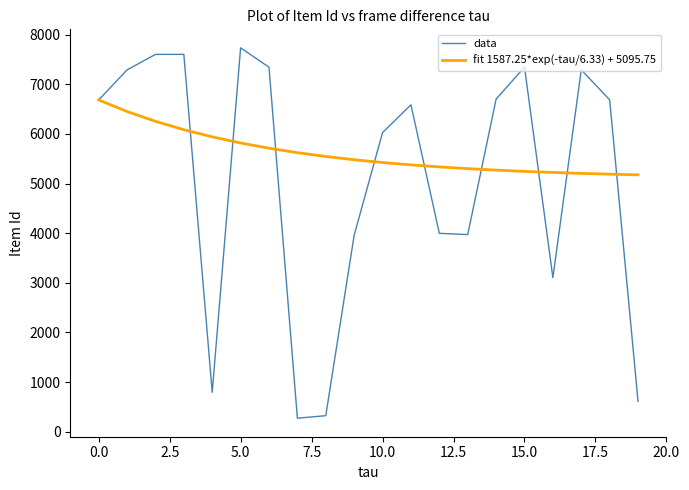

What are all the series names shown in the legend?

data, fit 1587.25*exp(-tau/6.33) + 5095.75